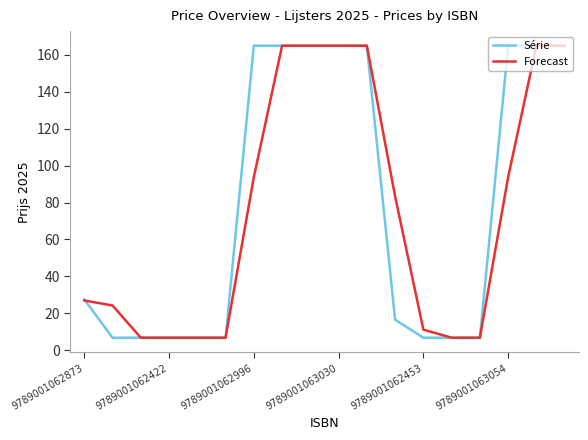

What is the smallest value displayed?

6.8